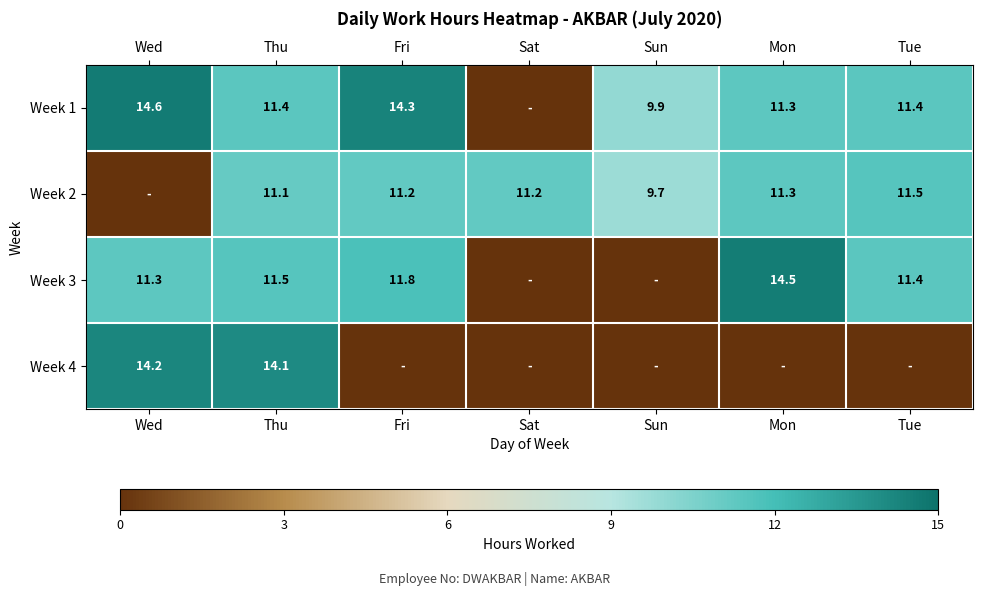

What is the difference between the Week 2 values at Sat and Sun?

1.5